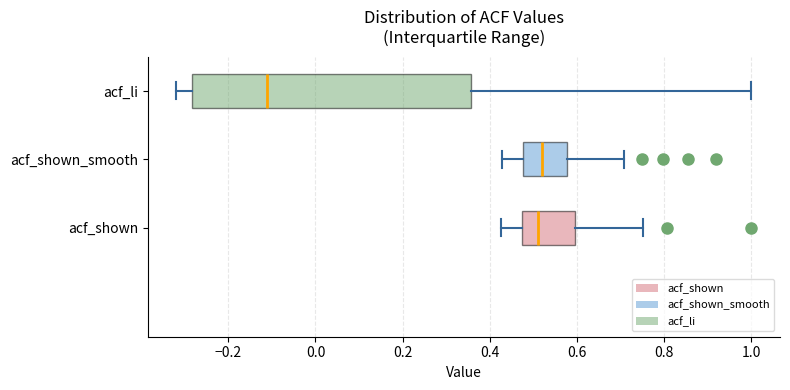

Reading bottom to top, transcribe this box plot: for each box, give where its median line is, the range the box spans, and where its two whiskers end, as read against the x-axis. The values are not printed on the chart, so give them approximately, as read against the axis.

acf_shown: median 0.50, box 0.48 to 0.60, whiskers 0.42 to 0.76
acf_shown_smooth: median 0.52, box 0.48 to 0.58, whiskers 0.42 to 0.70
acf_li: median -0.12, box -0.28 to 0.36, whiskers -0.32 to 1.00